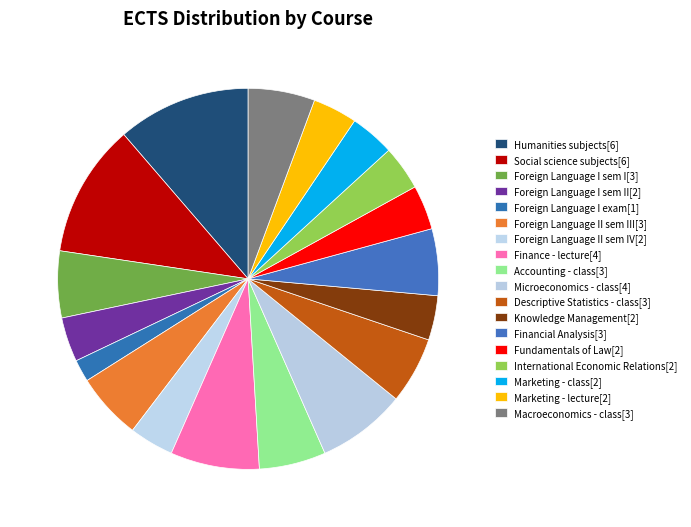

Count the number of slices in the pie.

18